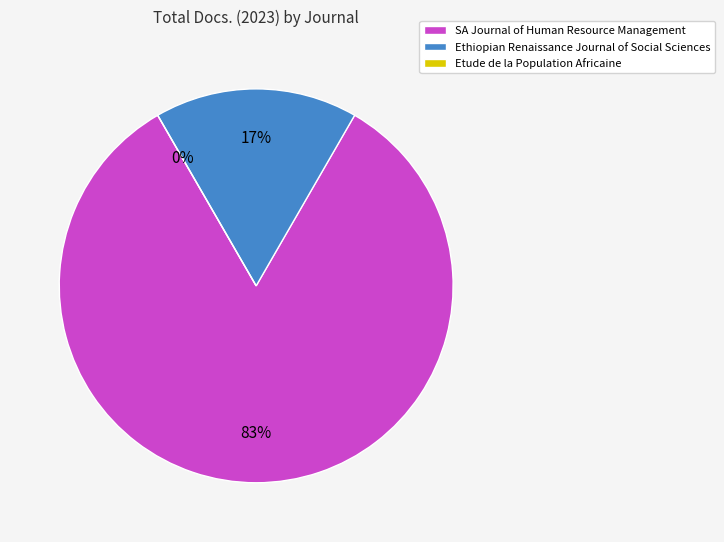

Combined, what portion of the pie is Ethiopian Renaissance Journal of Social Sciences and SA Journal of Human Resource Management?

100.0%